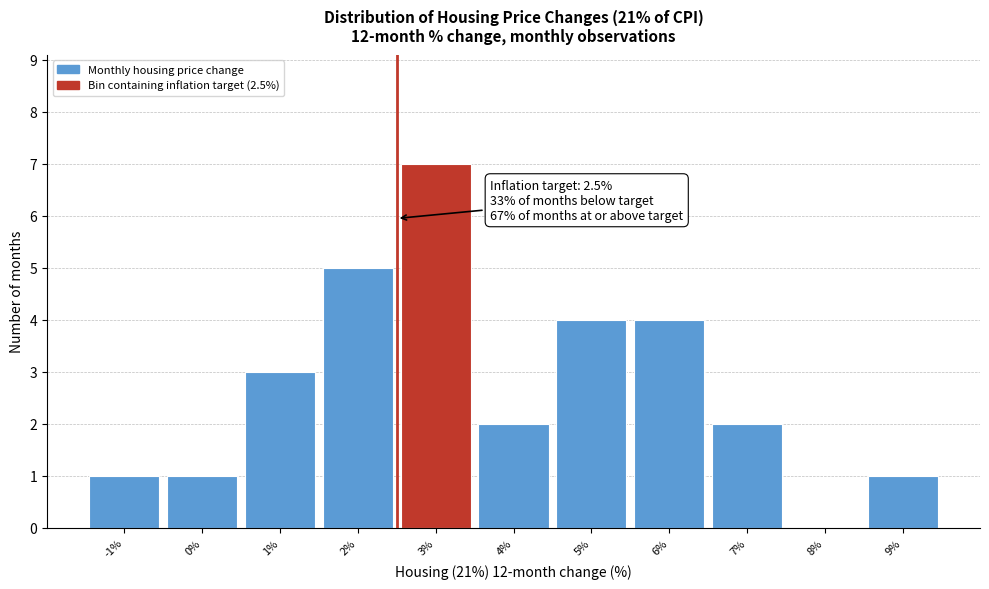

Which range on the x-axis has the tallest bar?

2.5 to 3.5